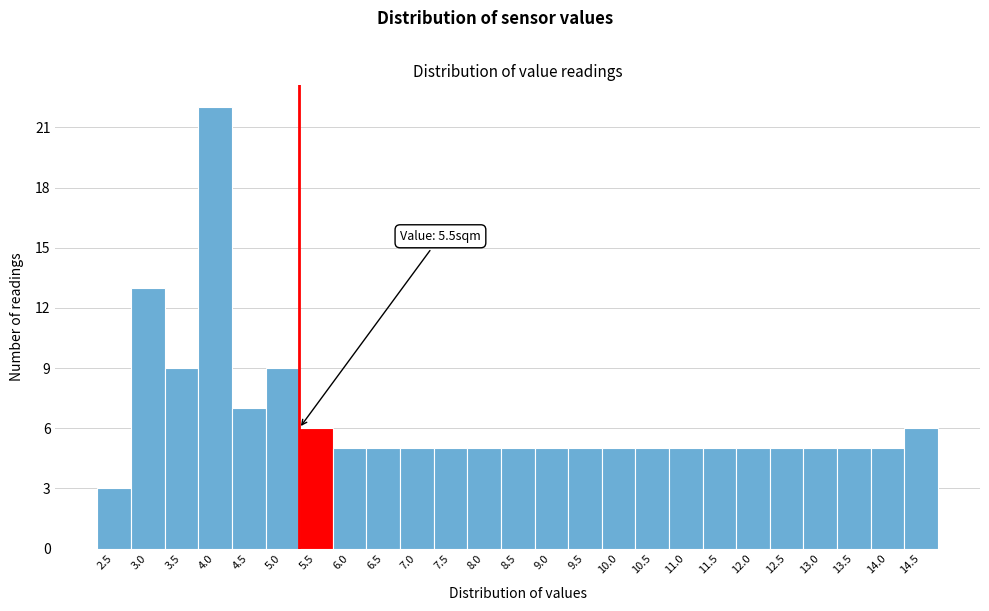

Reading left to right, list all the values displayed in this chart.

2.5=3	3.0=13	3.5=9	4.0=22	4.5=7	5.0=9	5.5=6	6.0=5	6.5=5	7.0=5	7.5=5	8.0=5	8.5=5	9.0=5	9.5=5	10.0=5	10.5=5	11.0=5	11.5=5	12.0=5	12.5=5	13.0=5	13.5=5	14.0=5	14.5=6